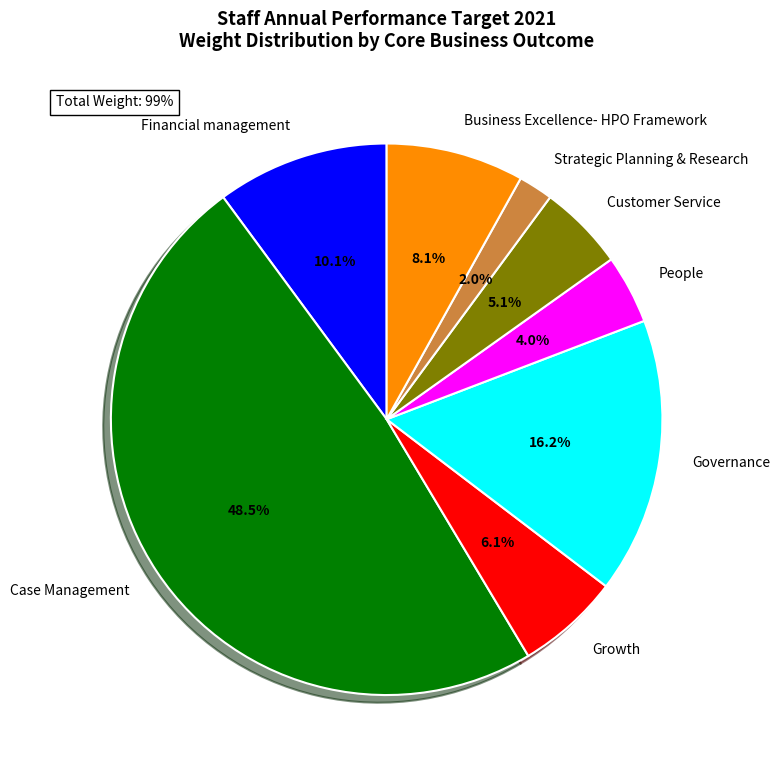

To the nearest percent, what is the combined percentage of Case Management and Business Excellence- HPO Framework?

57%